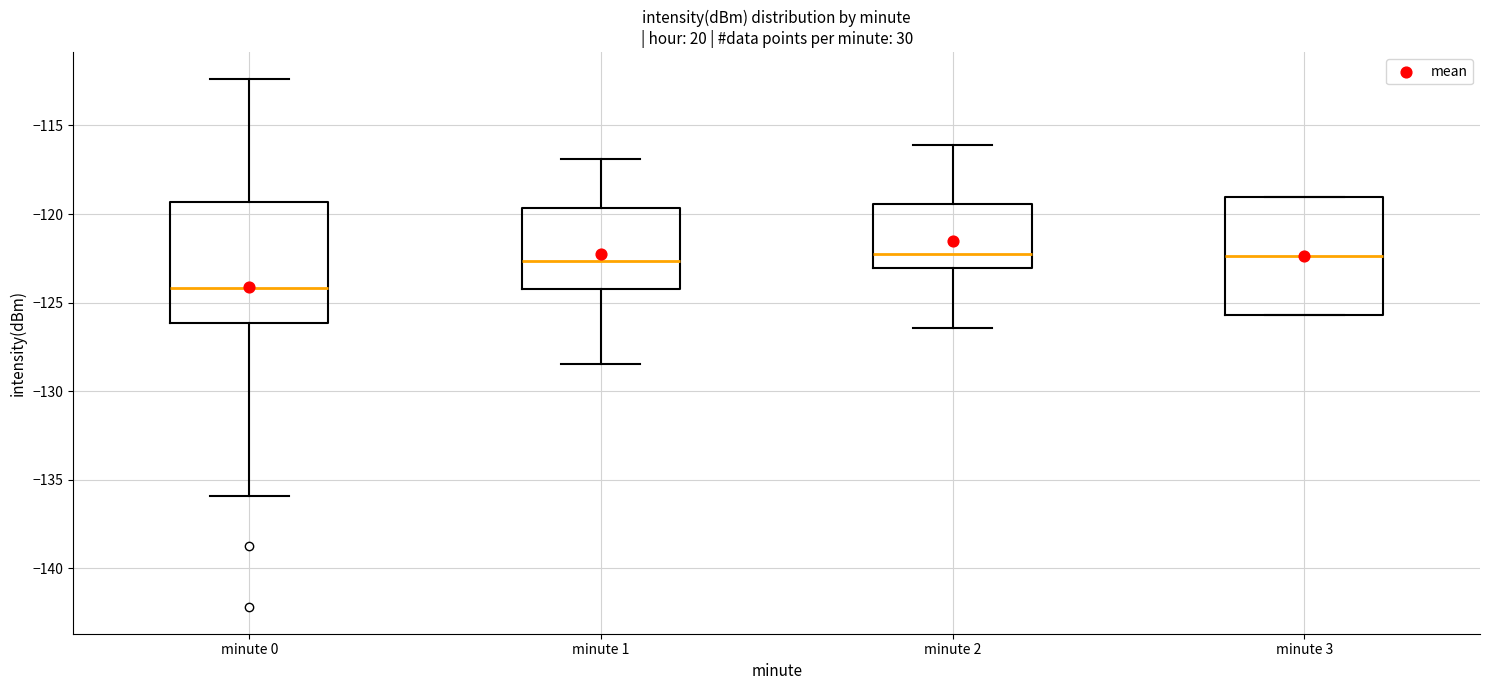

Reading left to right, transcribe this box plot: for each box, give where its median line is, the range the box spans, and where its two whiskers end, as read against the y-axis. The values are not printed on the chart, so give them approximately, as read against the axis.

minute 0: median -124.0, box -126.0 to -119.5, whiskers -136.0 to -112.5
minute 1: median -122.5, box -124.0 to -119.5, whiskers -128.5 to -117.0
minute 2: median -122.5, box -123.0 to -119.5, whiskers -126.5 to -116.0
minute 3: median -122.5, box -125.5 to -119.0, whiskers -125.5 to -119.0